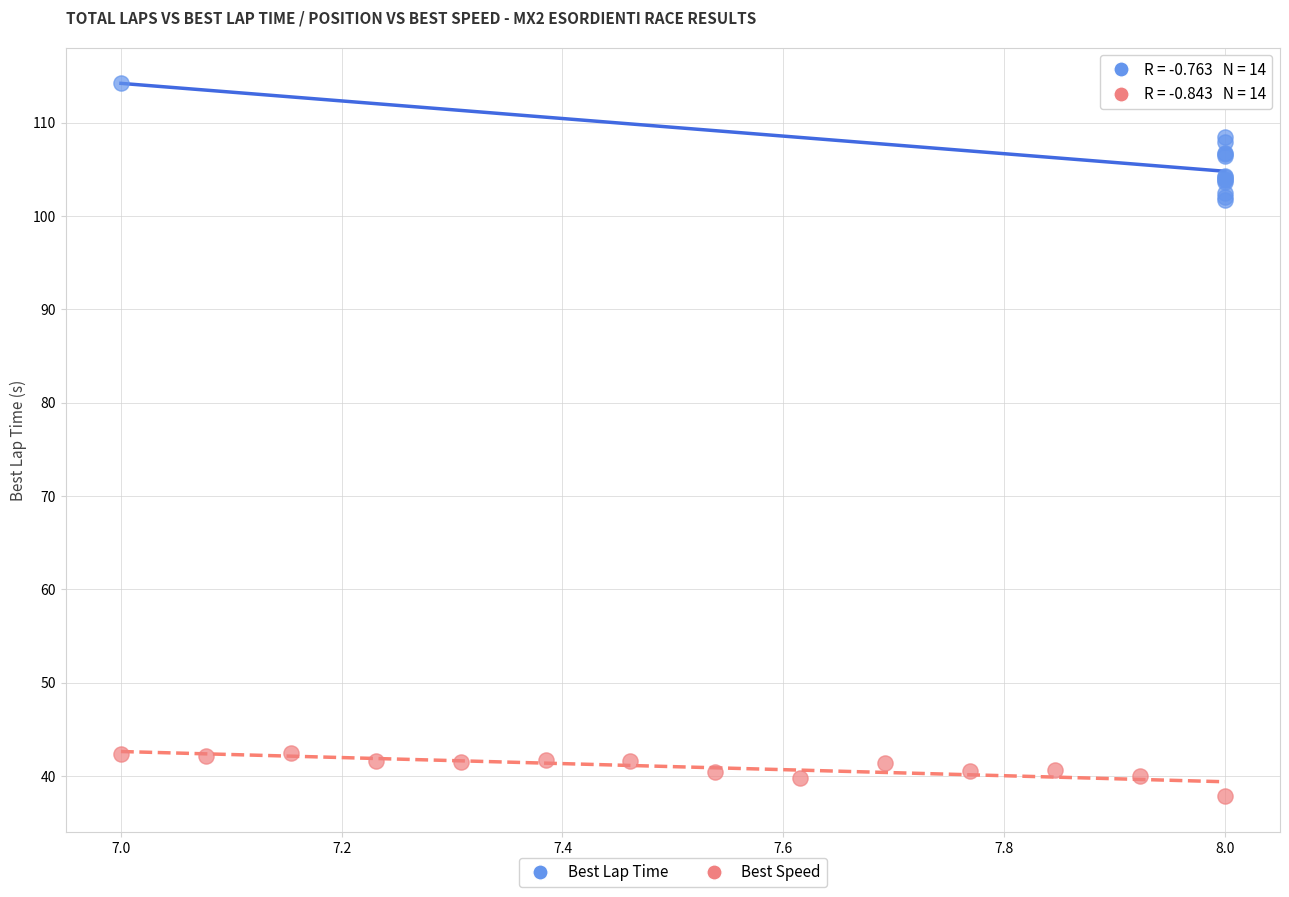

Which series has the largest Y range (max minus min)?

Best Lap Time